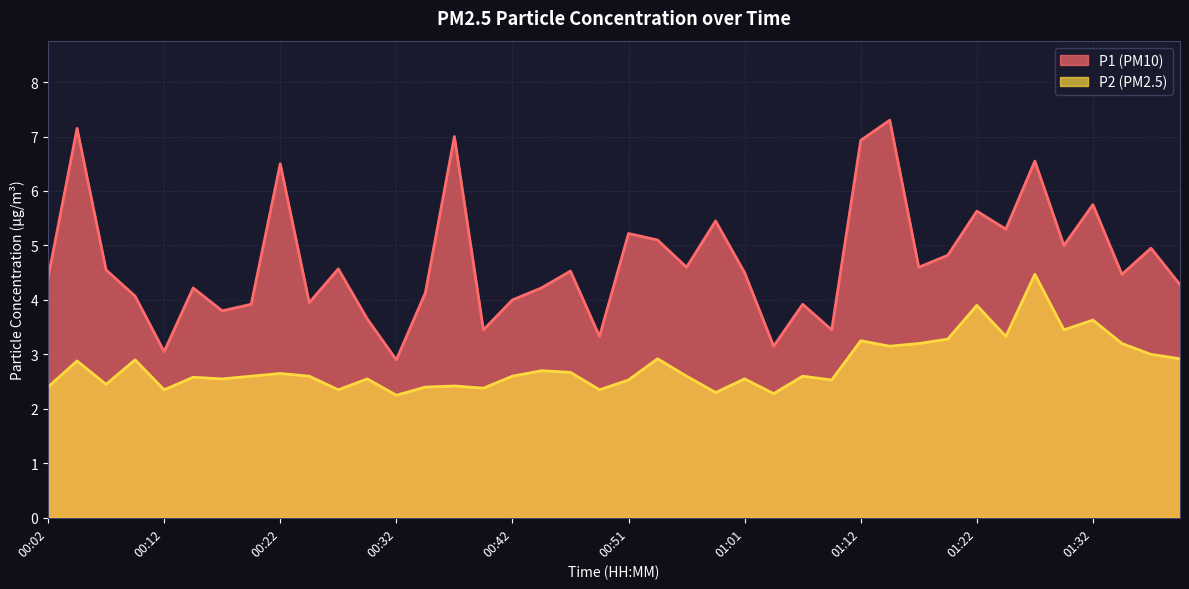

What is the minimum value shown in the chart?

2.2